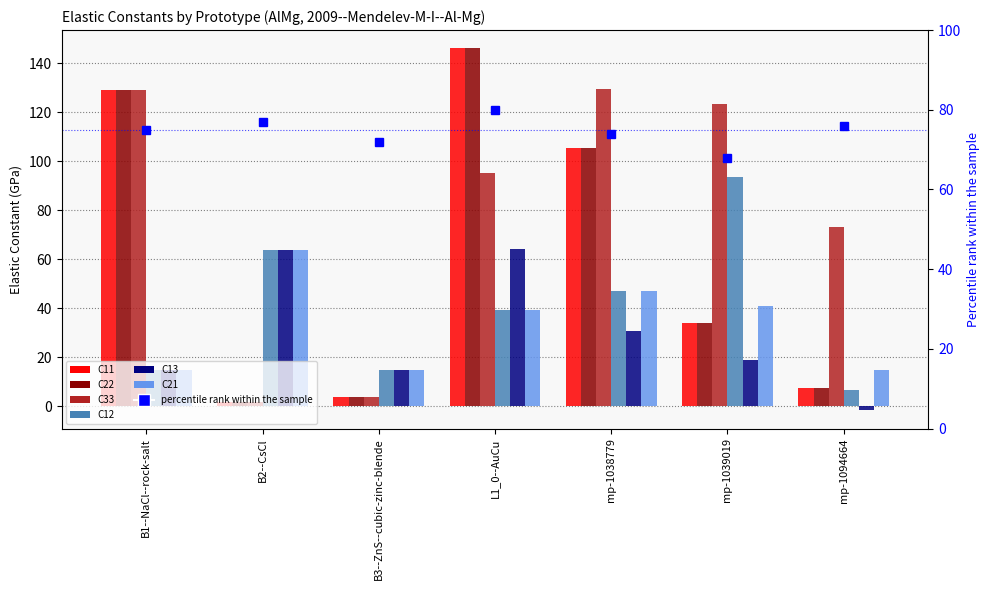

At which label does C33 reach its peak?

mp-1038779